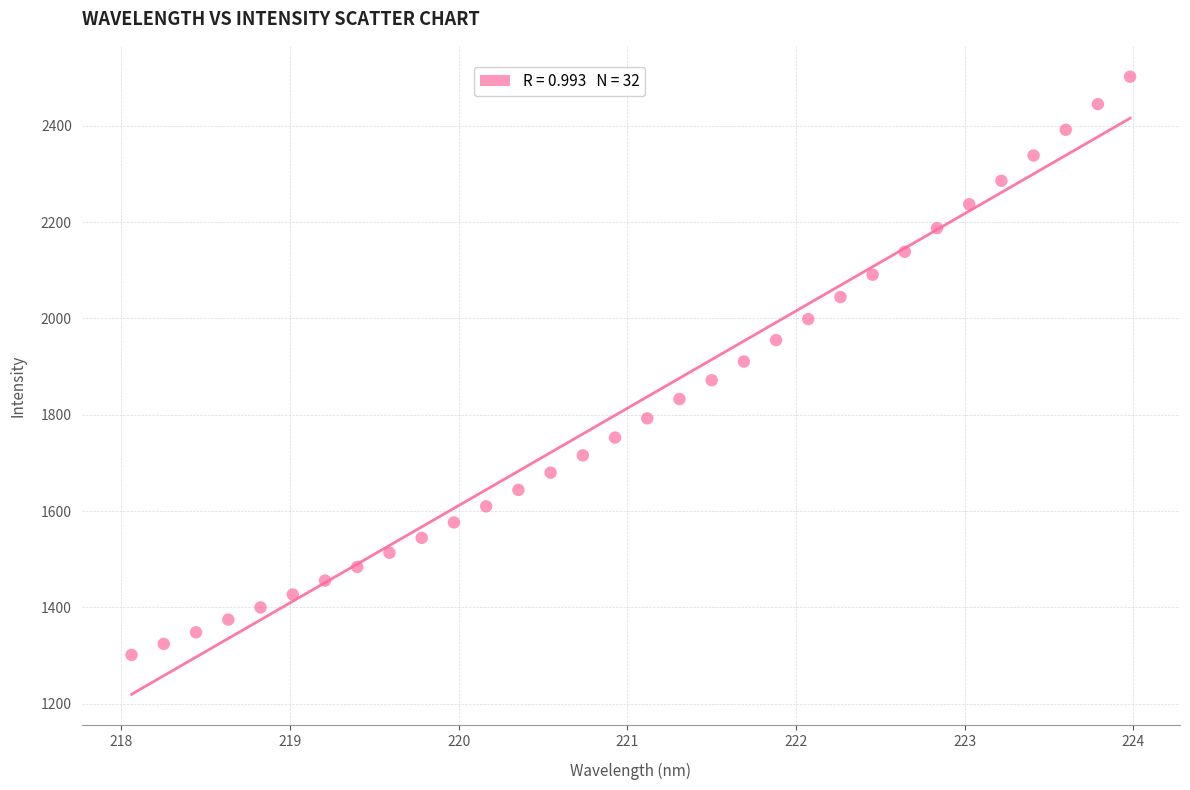

What is the range of Y values (max minus min)?

1200.5